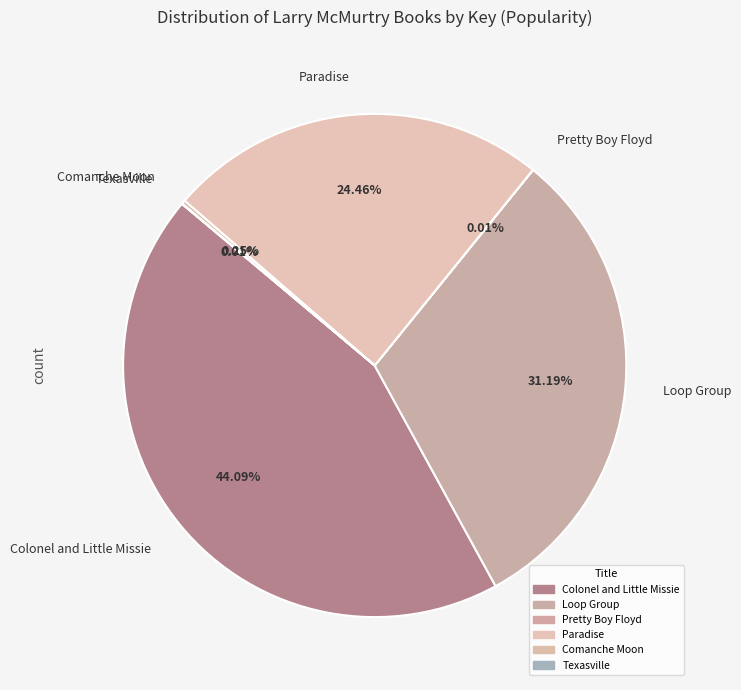

What is the largest slice in the pie chart?

Colonel and Little Missie